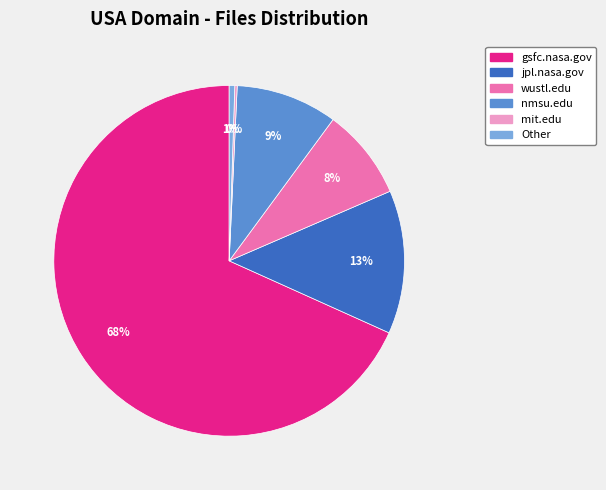

Which has a higher value, jpl.nasa.gov or nmsu.edu?

jpl.nasa.gov